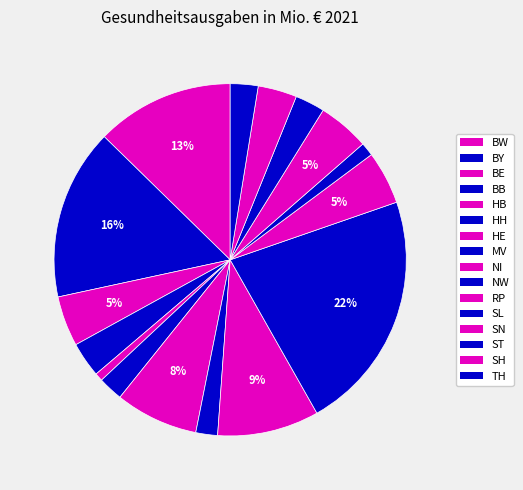

What is the ratio of the value at SL to the value at MV?

0.6